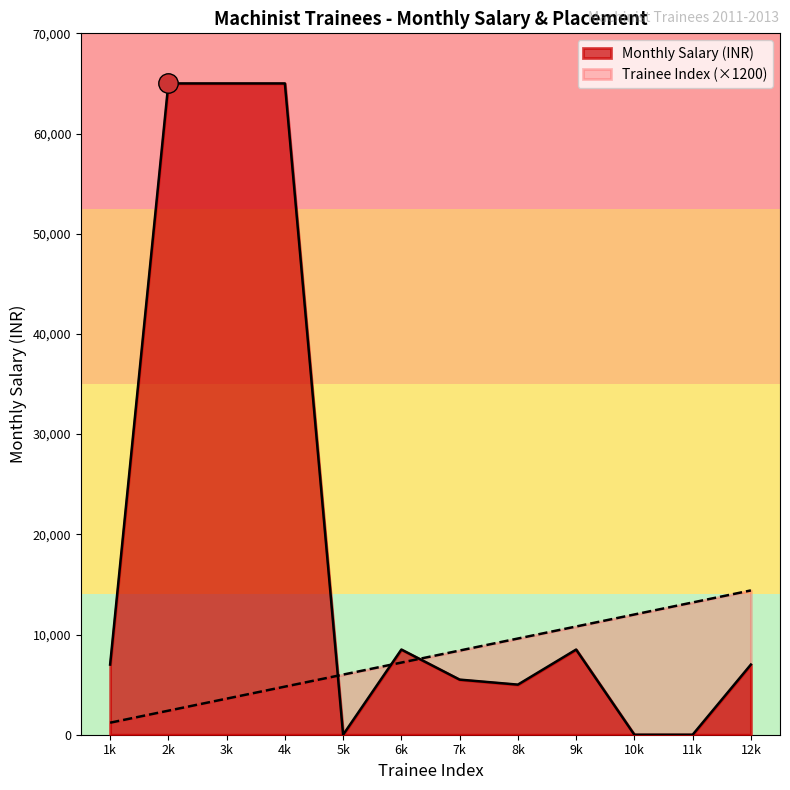

What is the spread (max minus min) of values at 4k?

60200